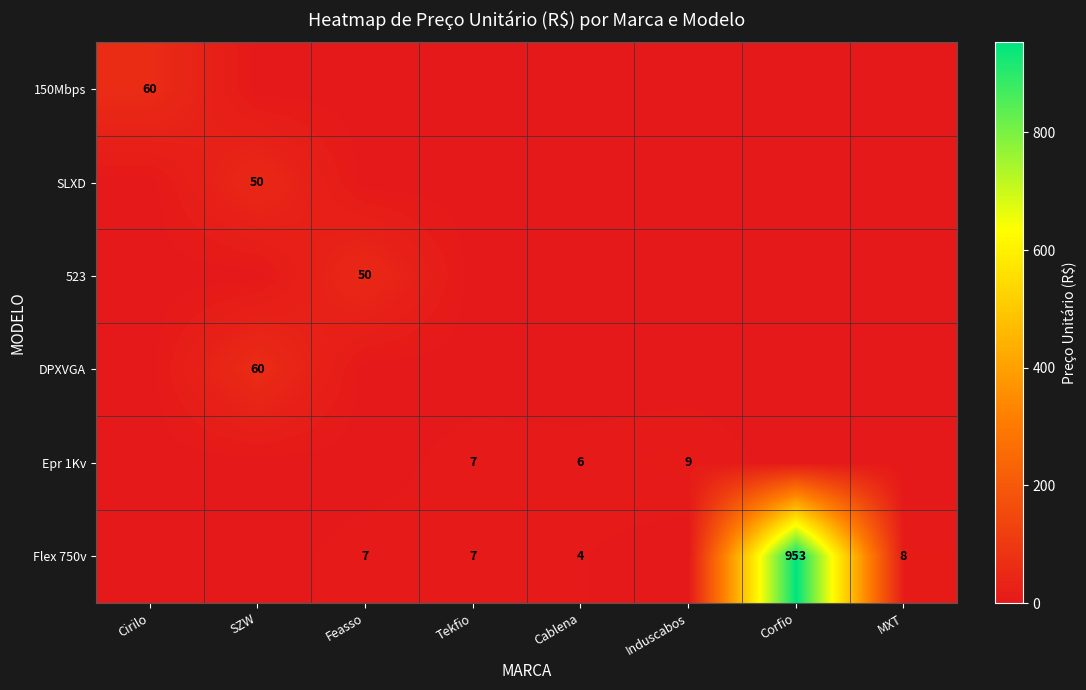

Is it true that Flex 750v equals 11 at Feasso?

False